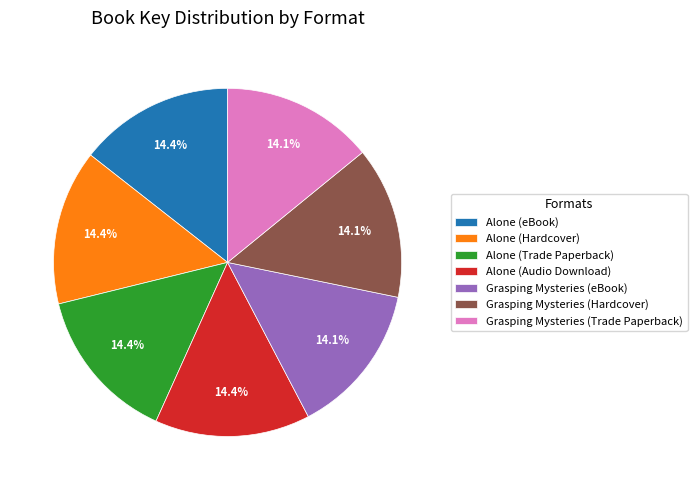

Approximately how many times larger is the value at Grasping Mysteries (Hardcover) compared to Grasping Mysteries (eBook)?

1.0